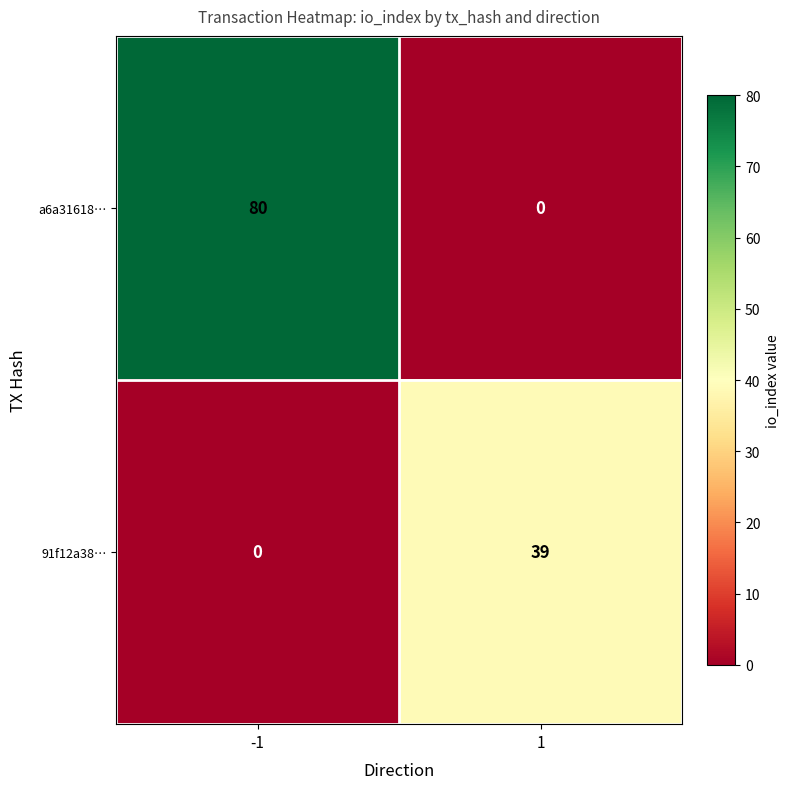

At which category is the sum across all series the highest?

-1